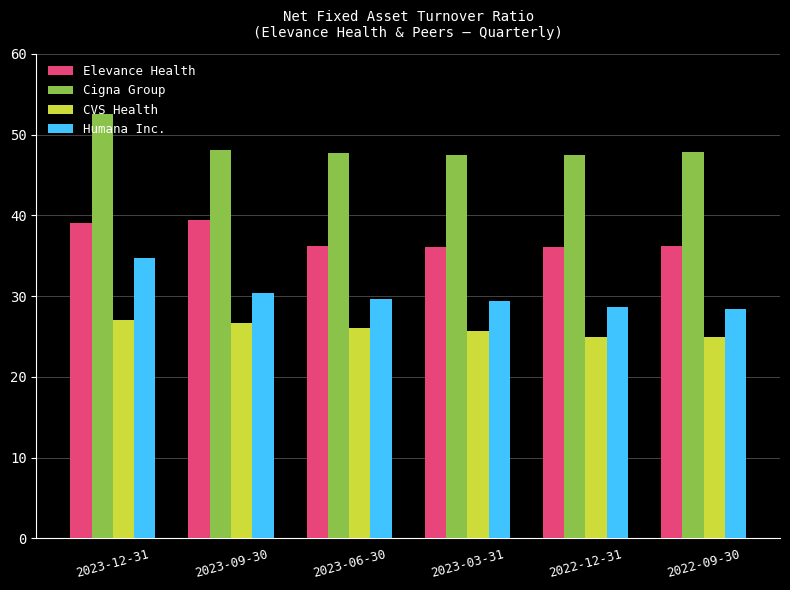

What is the average value of the Cigna Group series?

48.5